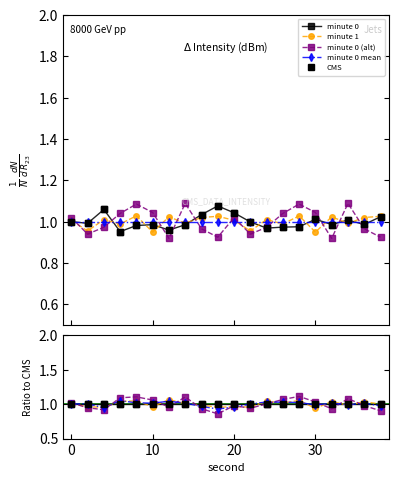

How many lines are shown in the chart?

5